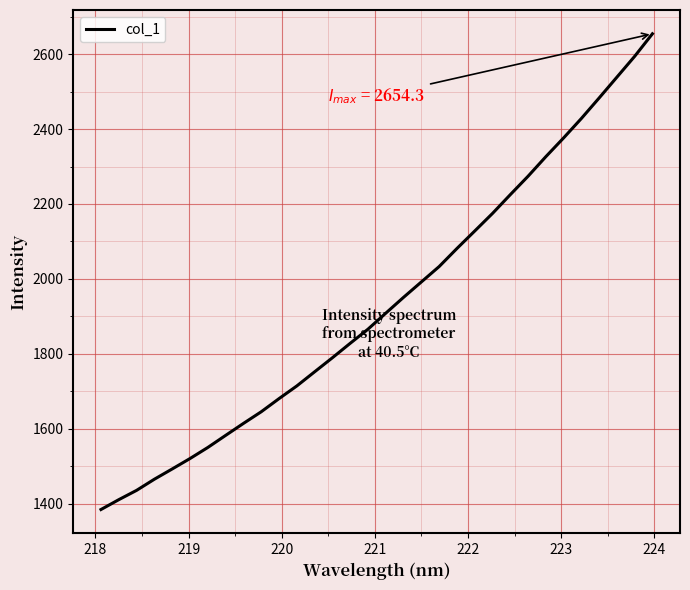

What is the smallest value displayed?

1384.5